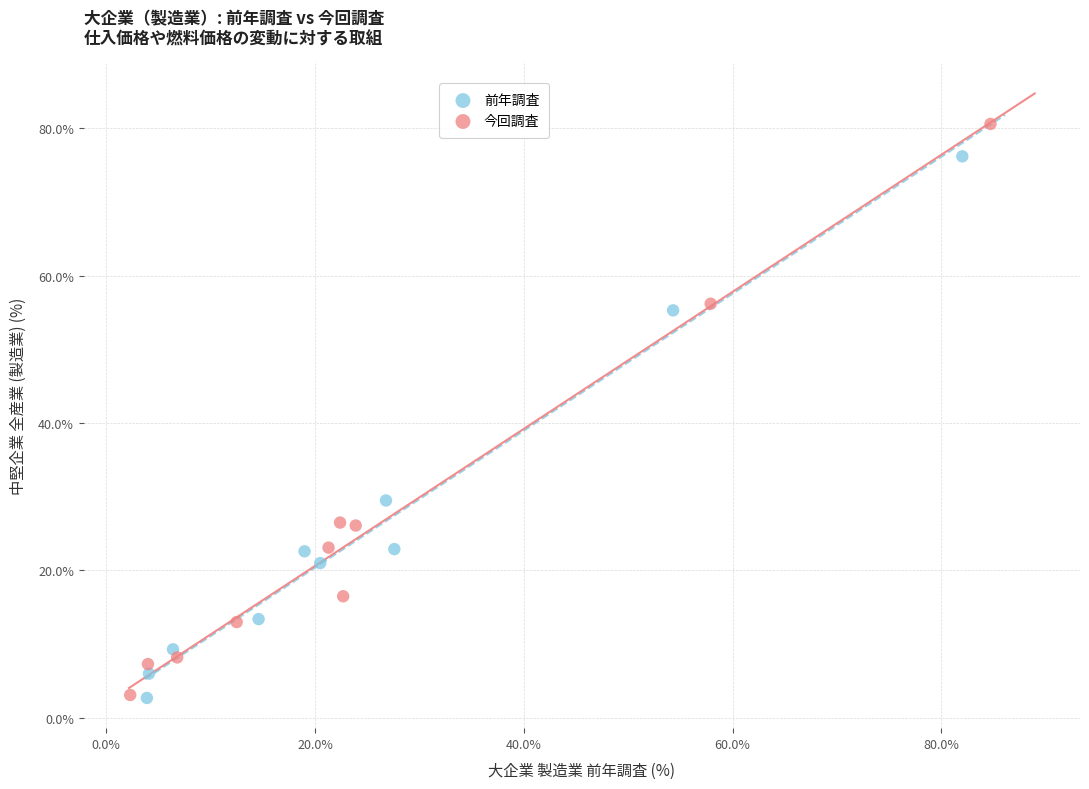

Which series has the largest Y range (max minus min)?

今回調査